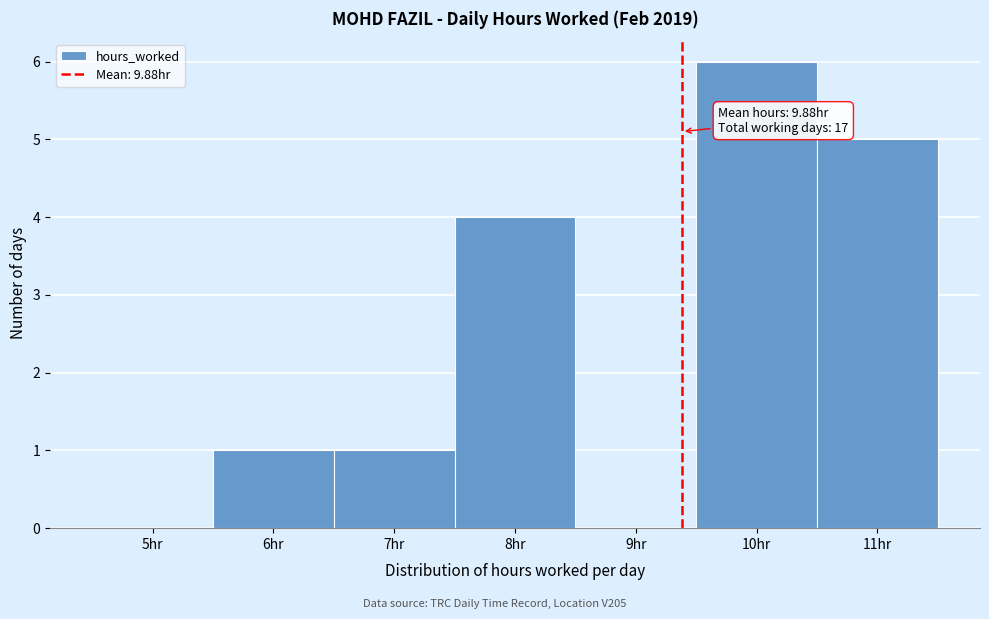

Reading left to right, list all the values displayed in this chart.

5hr=0	6hr=1	7hr=1	8hr=4	9hr=0	10hr=6	11hr=5